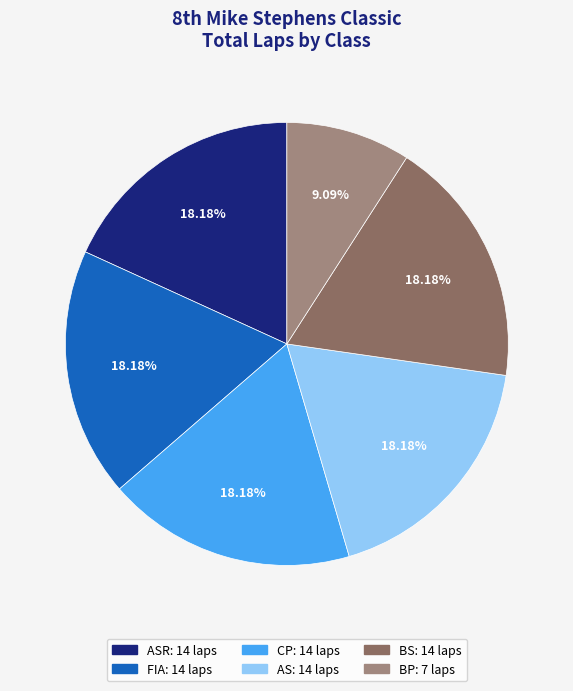

Is there a majority slice in this chart?

No